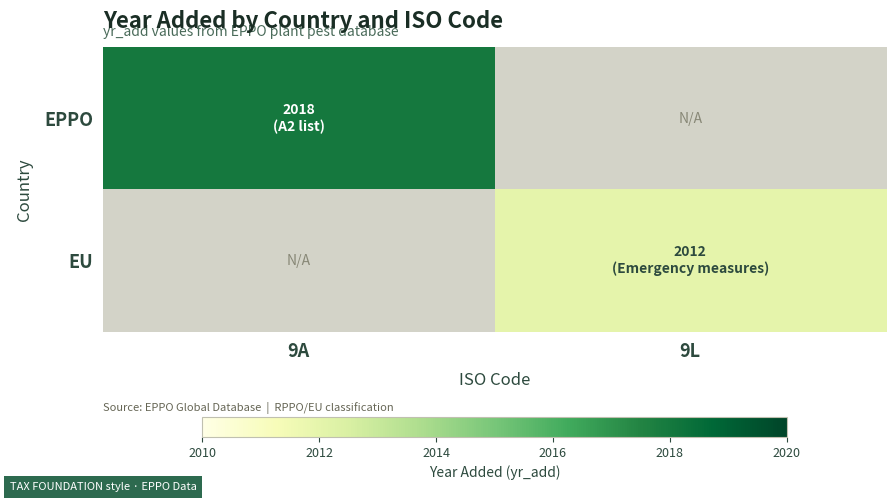

Is the value of EU at 9A greater than the value of EPPO at 9A?

No